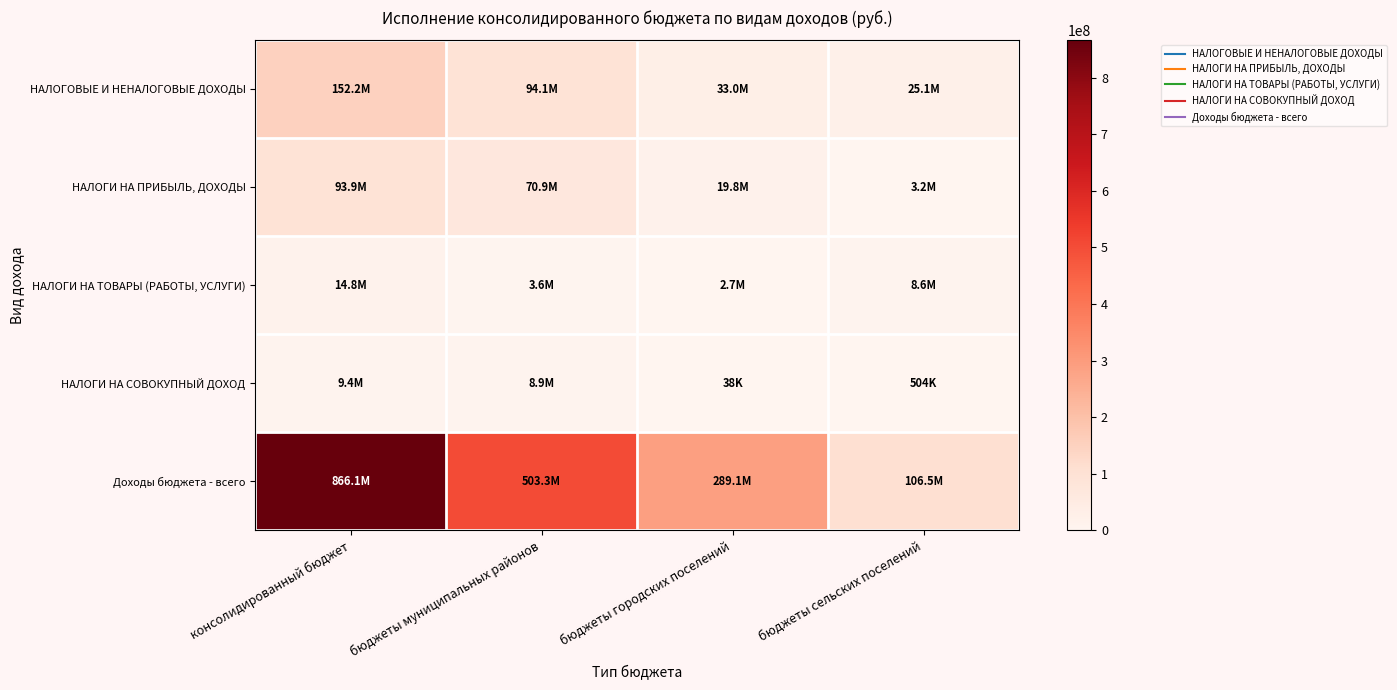

What is the total value across all series at бюджеты сельских поселений?

143933992